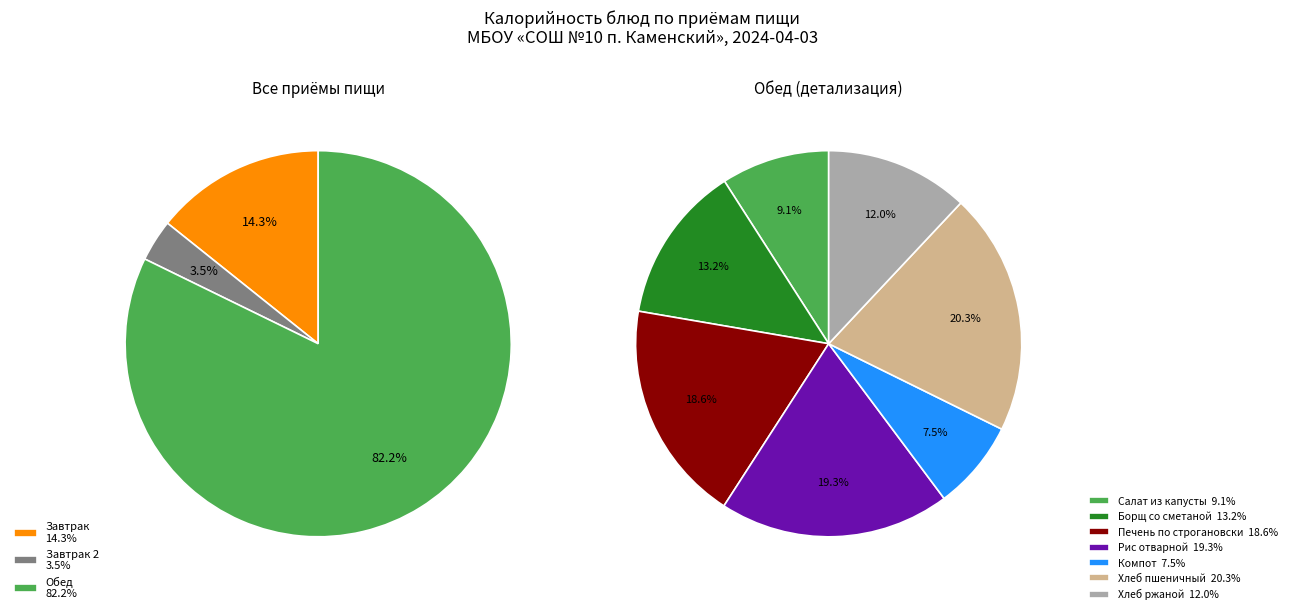

To the nearest percent, what is the difference between the Хлеб пшеничный and Рис отварной slice percentages?

1%